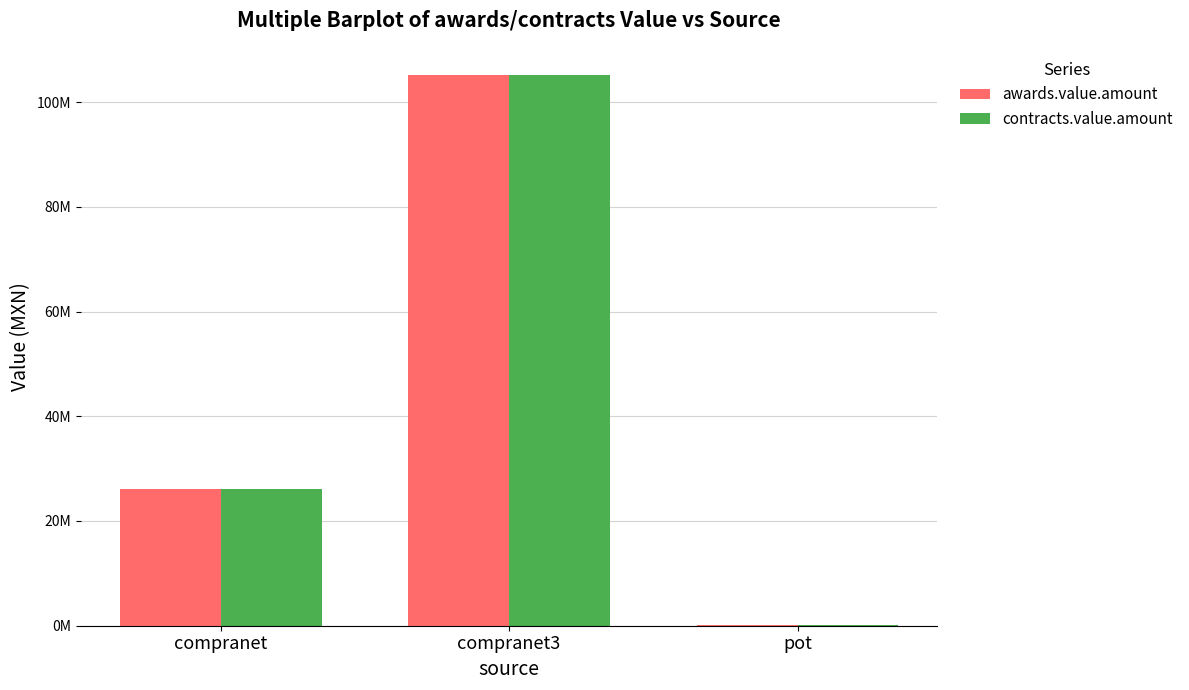

Is the value of awards.value.amount at compranet3 greater than the value of contracts.value.amount at compranet?

Yes